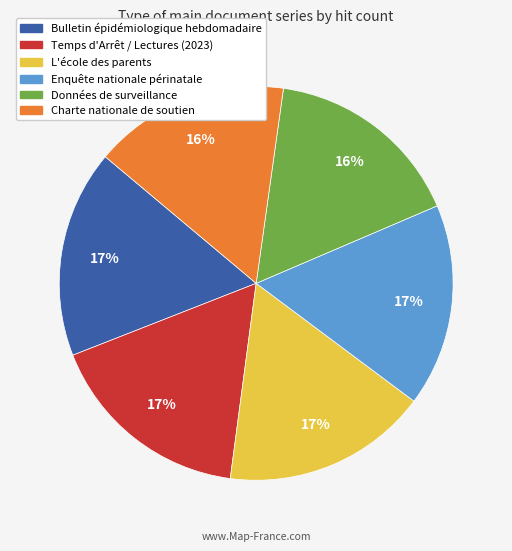

Does Données de surveillance represent more than half of the total?

No